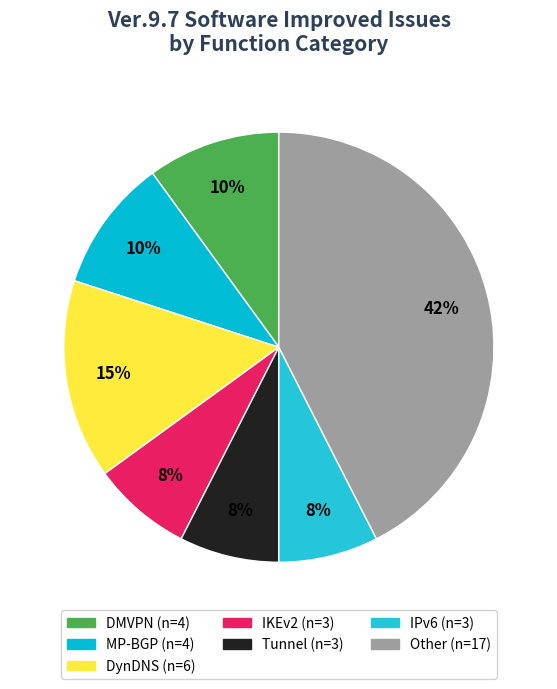

How many segments does this pie chart have?

7